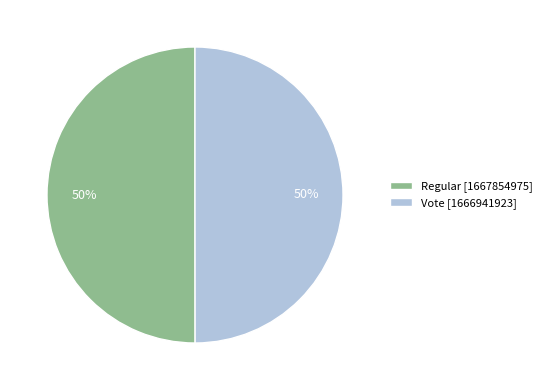

How many slices are in this pie chart?

2